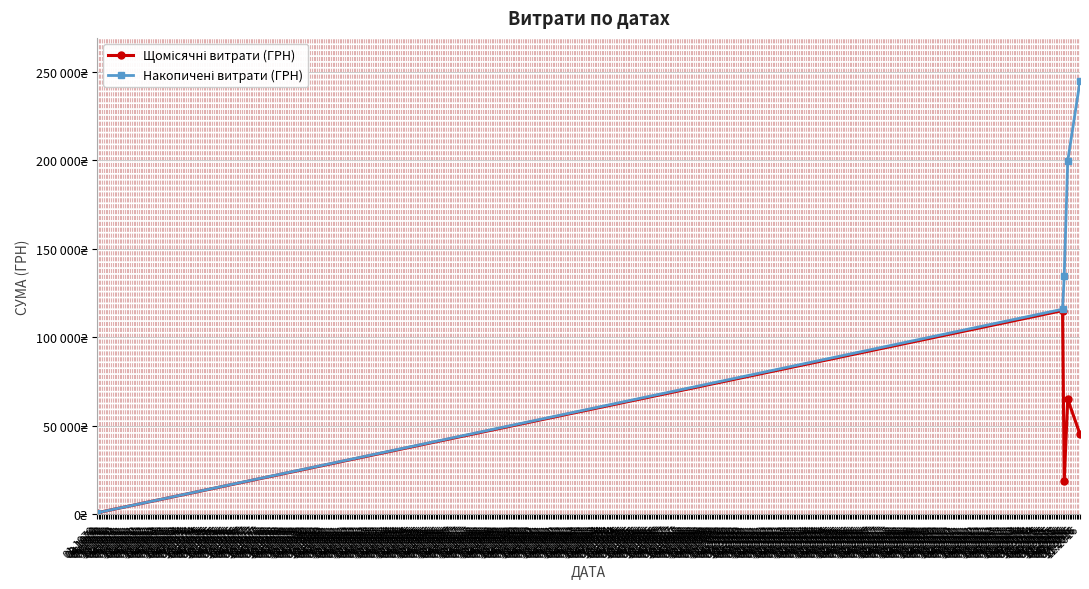

Is this an area chart (filled region under the line)?

No